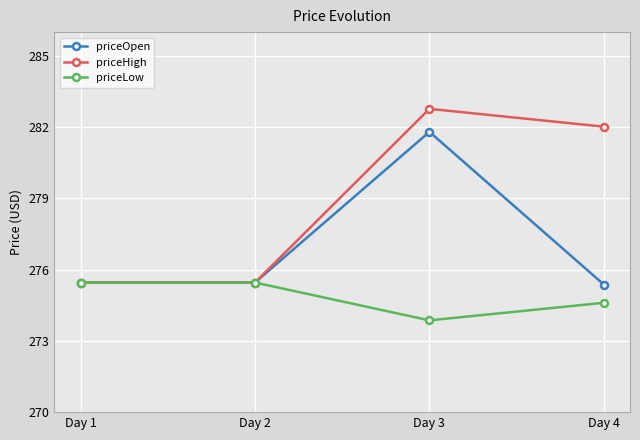

What is the spread (max minus min) of values at Day 4?

7.4